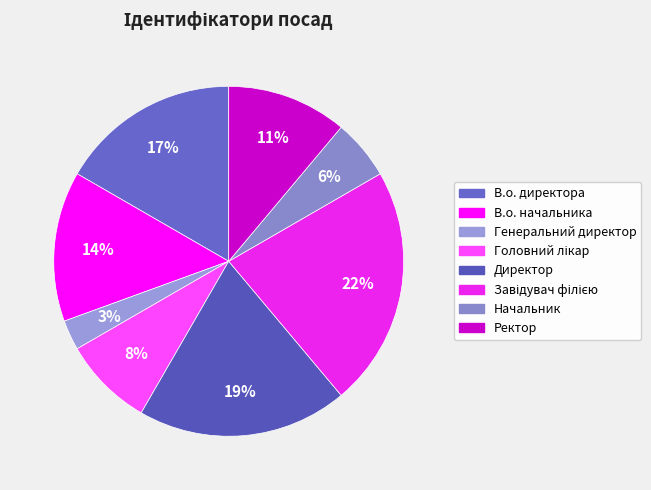

Count the number of slices in the pie.

8